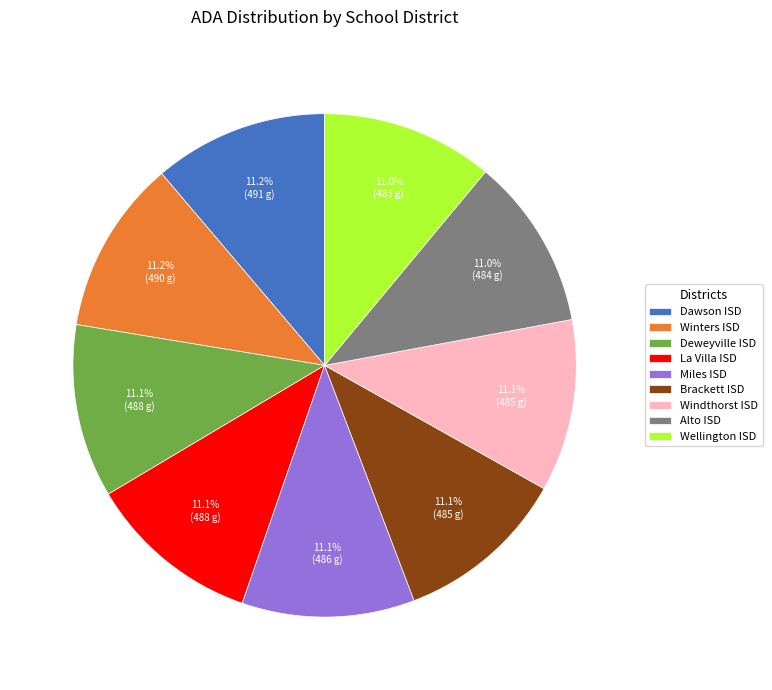

How much of the chart is everything except Dawson ISD?

88.8%